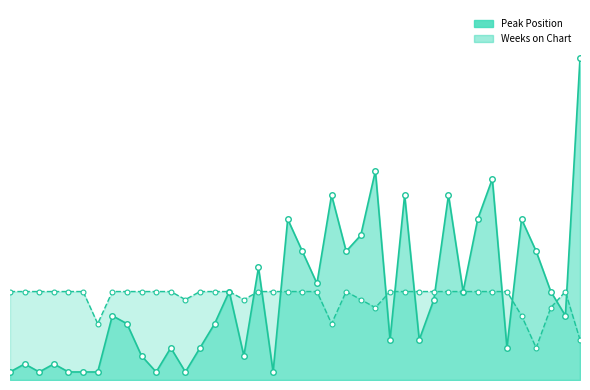

What is the value of the Weeks on Chart point at the 14th from the left?

11